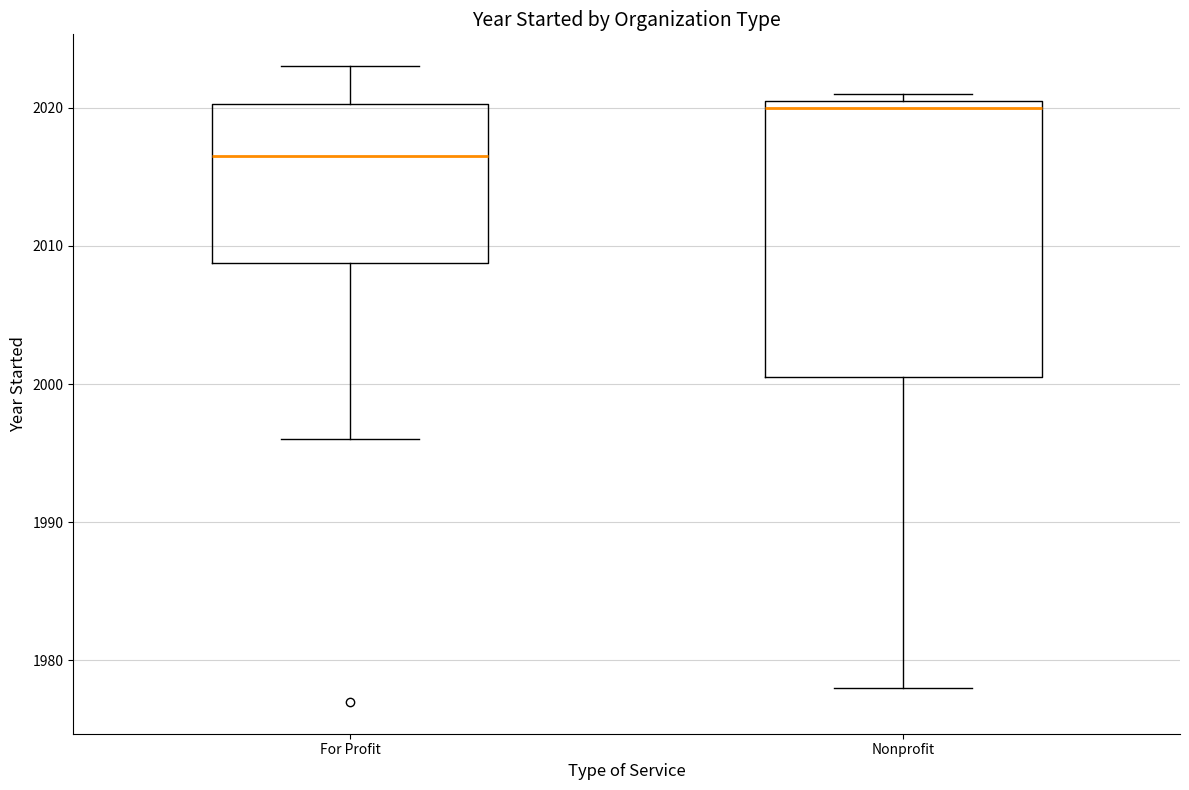

Which box is the tallest, from its lower edge to its upper edge?

Nonprofit